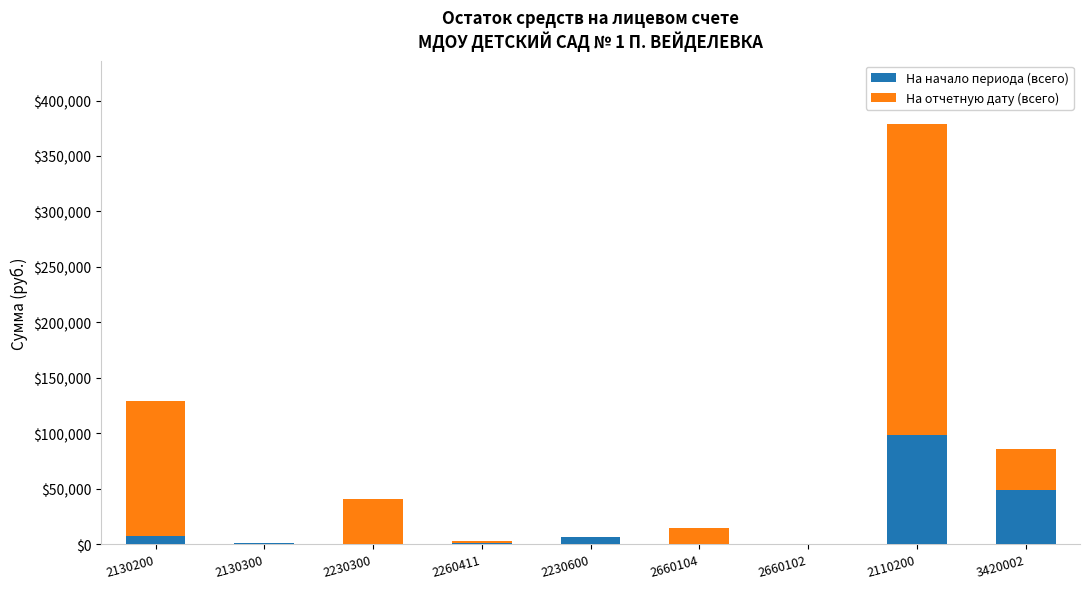

At which category is the sum across all series the highest?

2110200